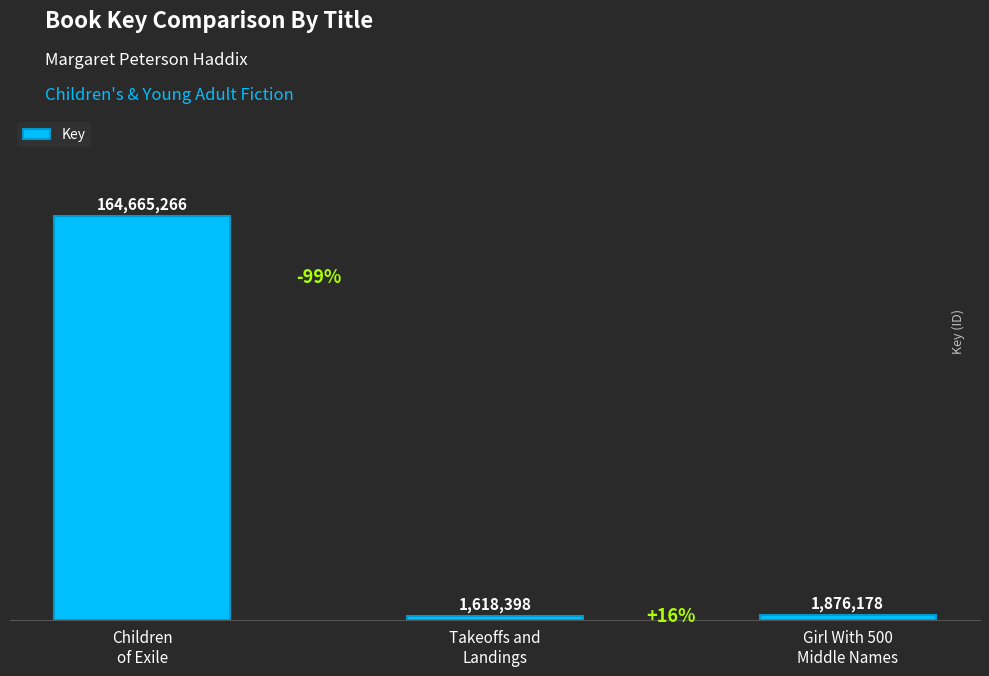

What is the difference between the values at Takeoffs and
Landings and Children
of Exile?

163046868